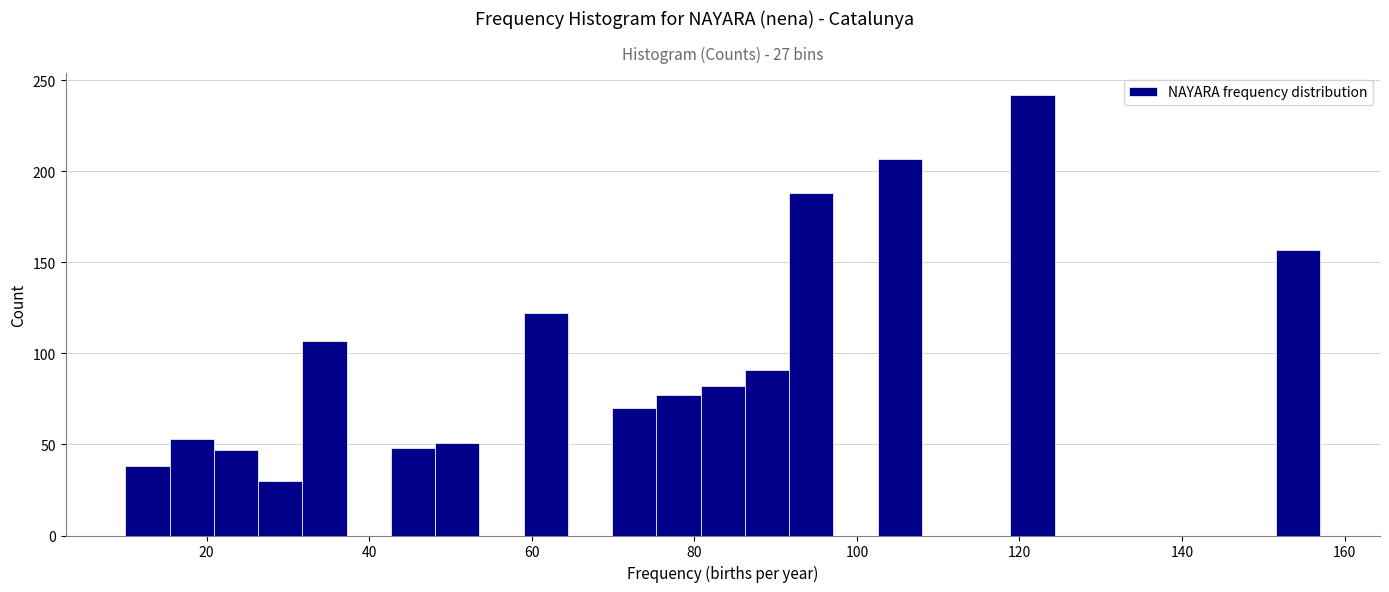

Read against the x-axis, roughly where is the centre of the tallest bar?

122